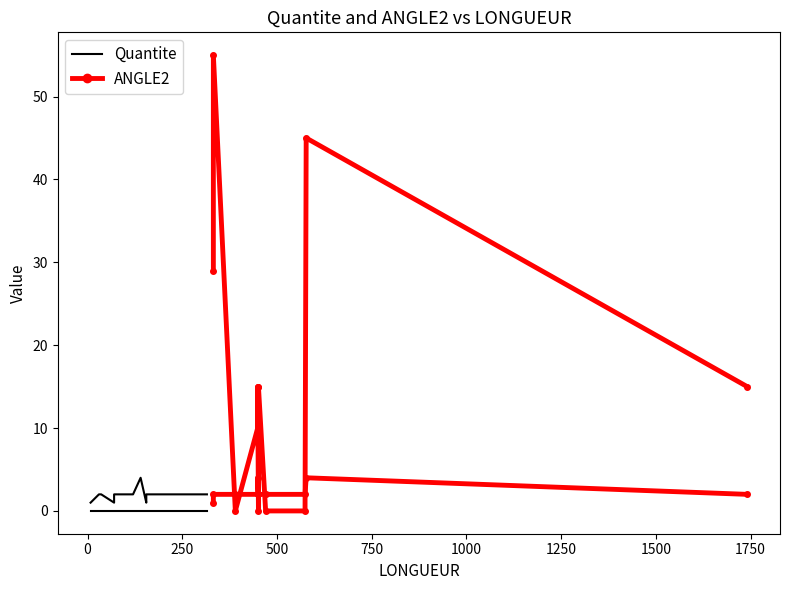

Which series has the widest spread of values?

ANGLE2